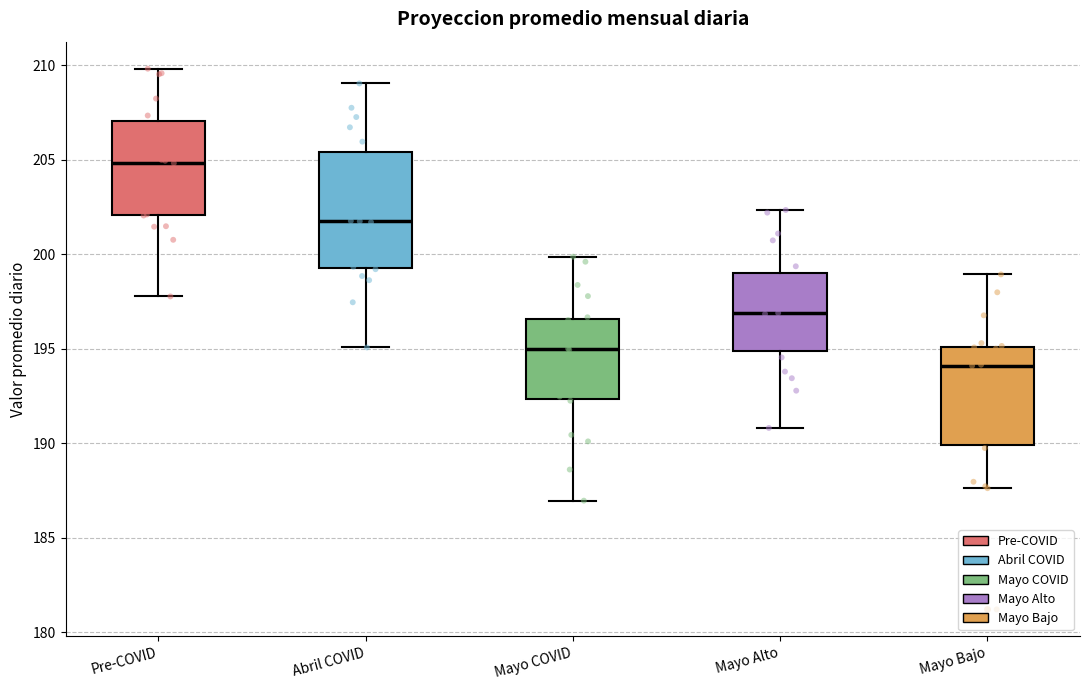

Which box is the tallest, from its lower edge to its upper edge?

Abril COVID